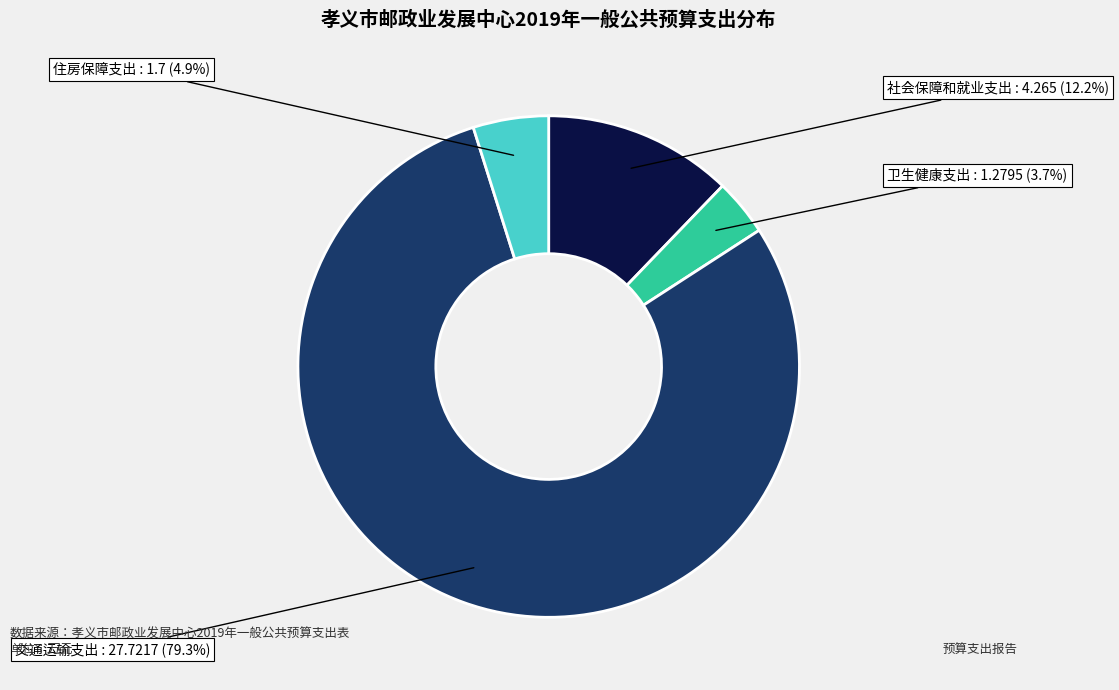

To the nearest percent, what portion does 住房保障支出 represent?

5%